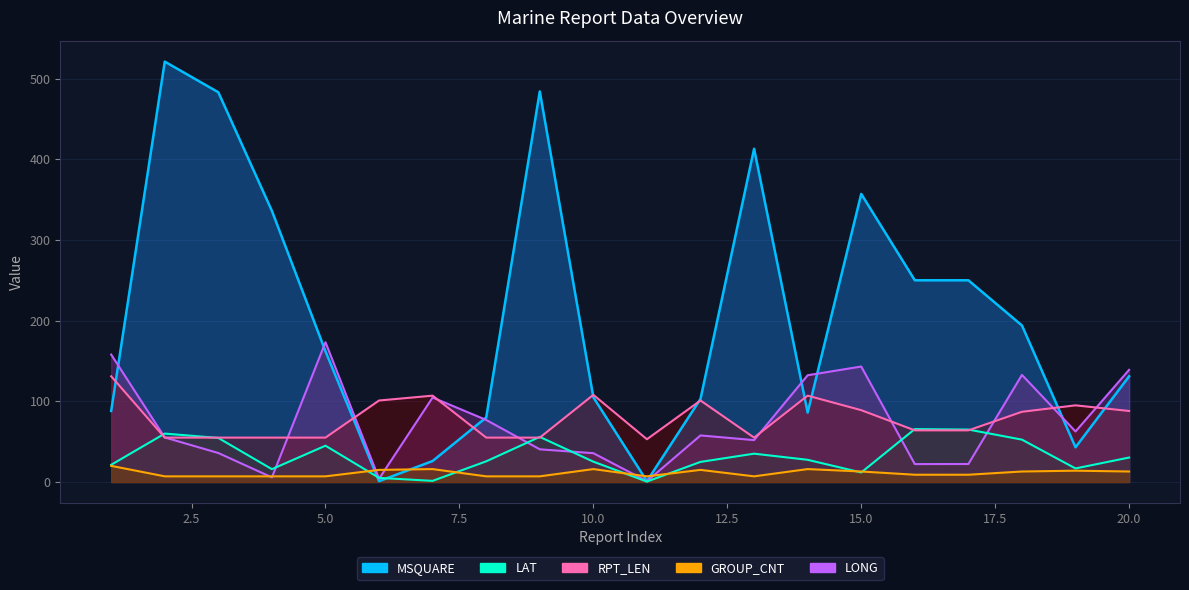

What is the average value of the GROUP_CNT series?

11.2